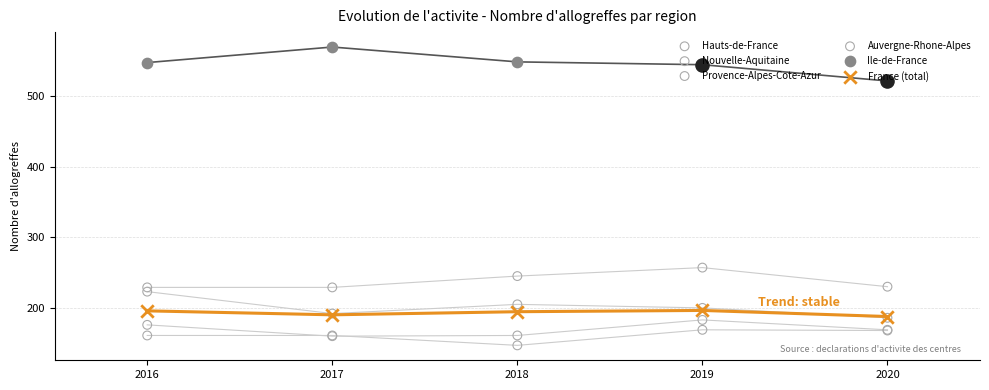

What are all the series names shown in the legend?

Ile-de-France, Hauts-de-France, Nouvelle-Aquitaine, Provence-Alpes-Cote-Azur, Auvergne-Rhone-Alpes, France (total)